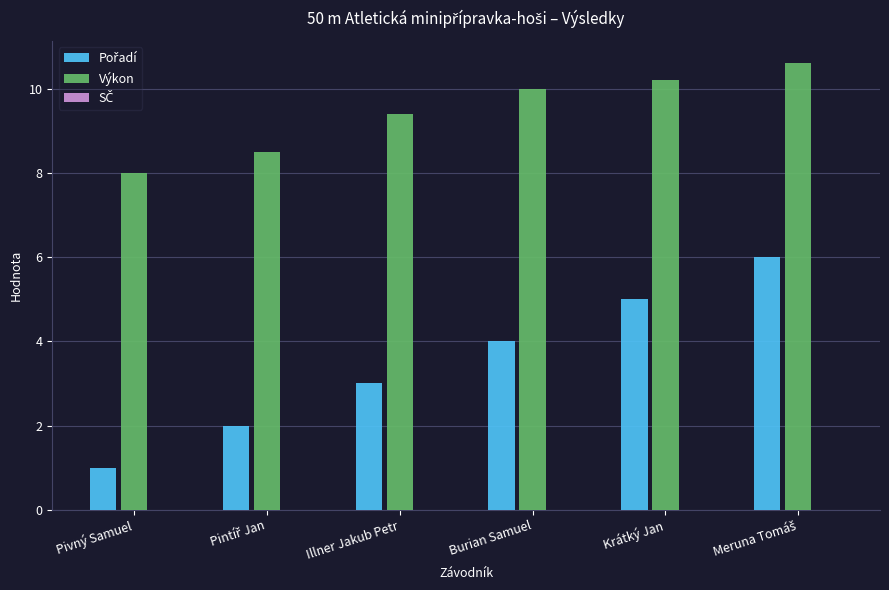

True or false: Výkon has a value of 13.5 at Burian Samuel.

False